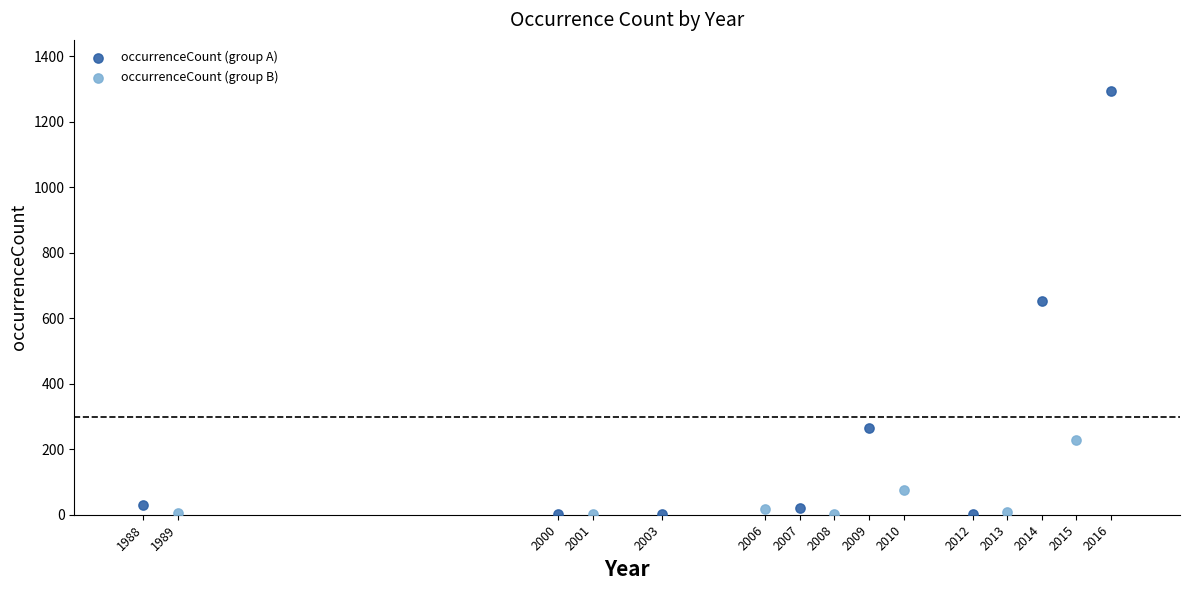

Which series reaches the maximum Y coordinate?

occurrenceCount (group A)